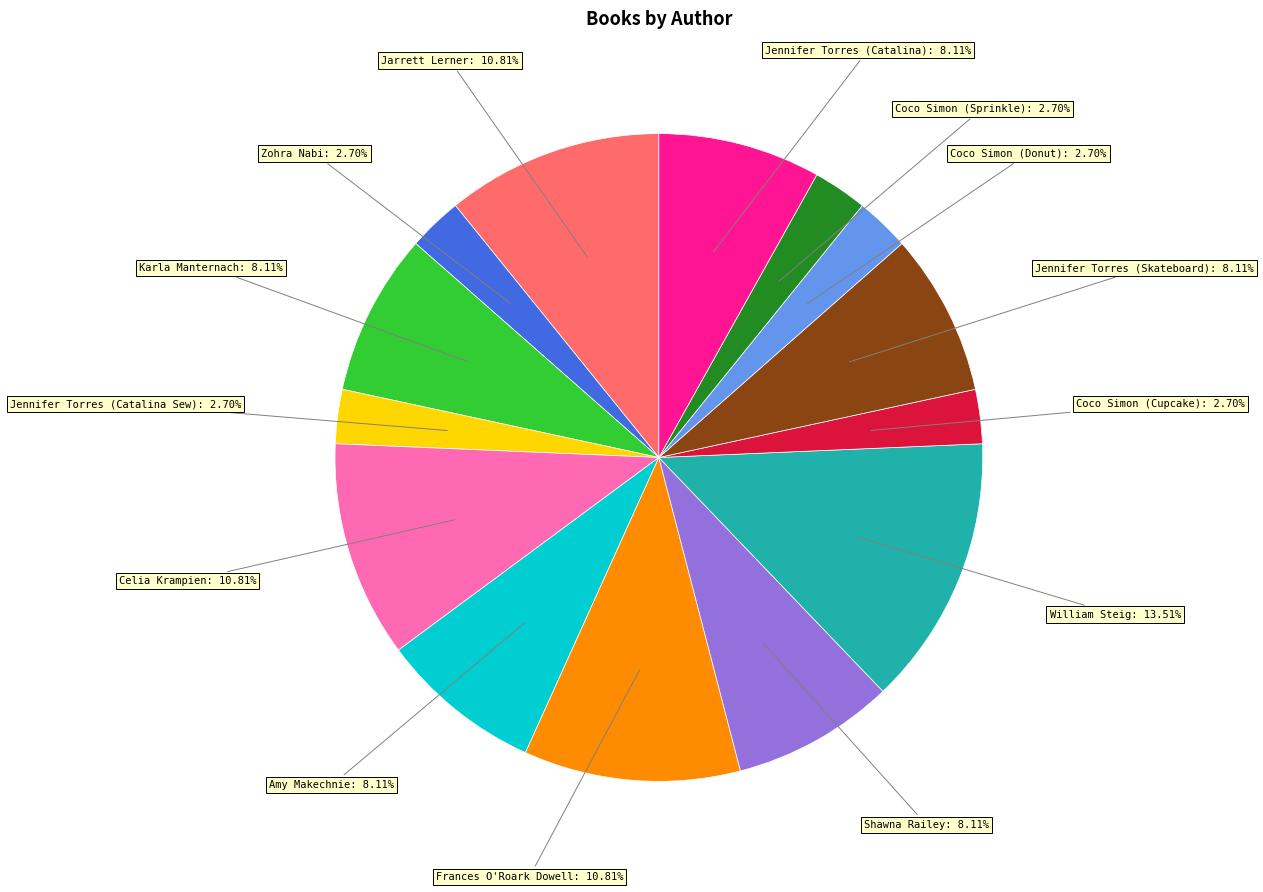

Does any single category account for the majority?

No